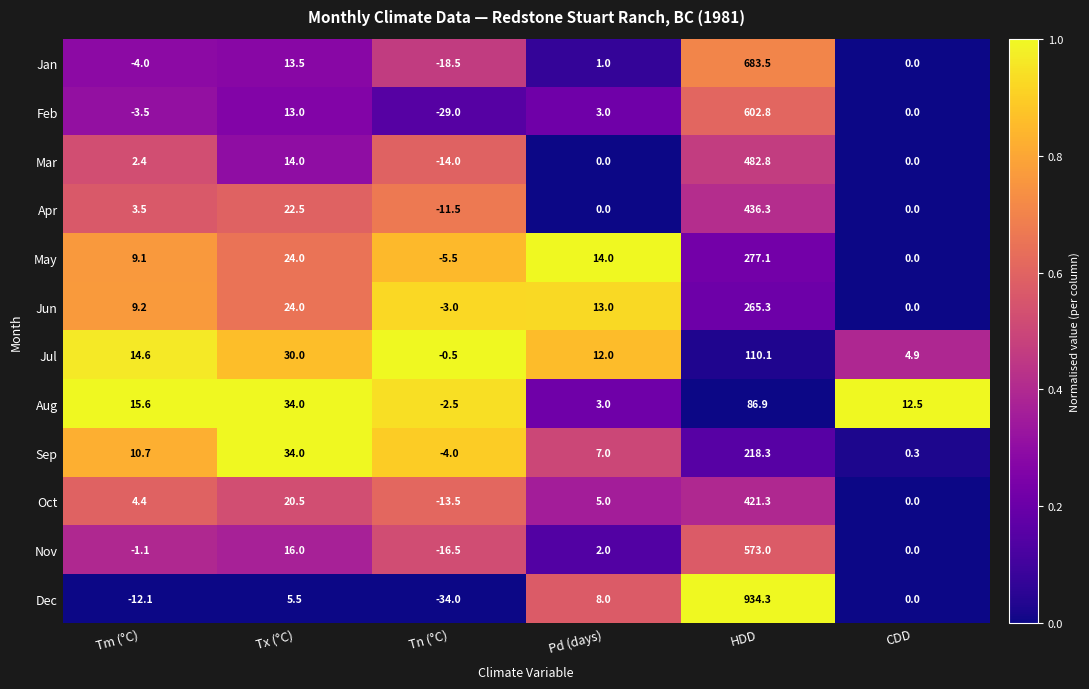

The value of Aug at Tx (°C) is 34.0. True or false?

True